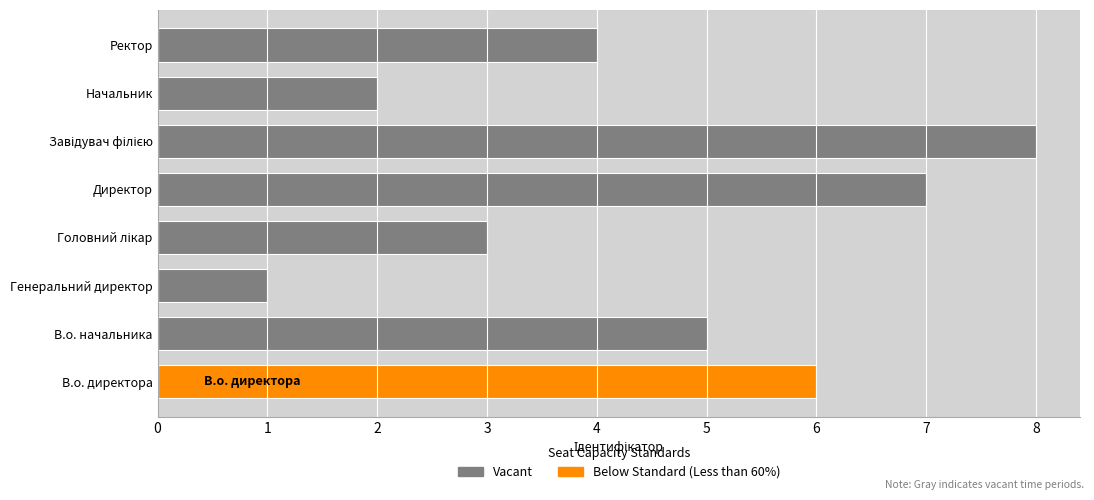

Is it true that the value at В.о. начальника is 3?

False